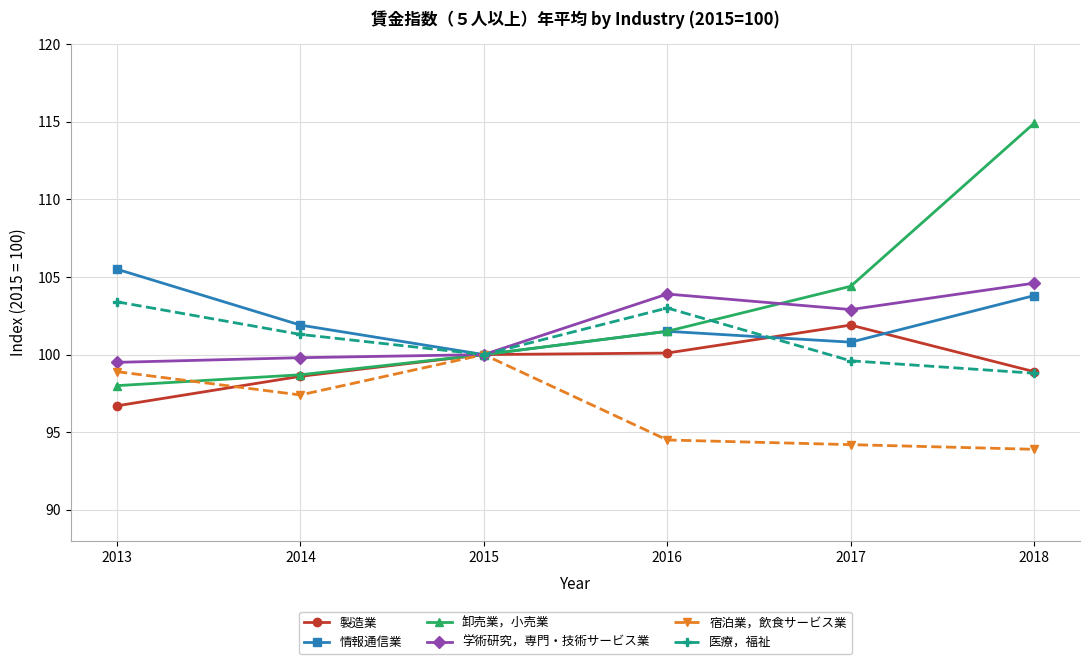

What is the difference between the 卸売業，小売業 values at 2013 and 2014?

0.7